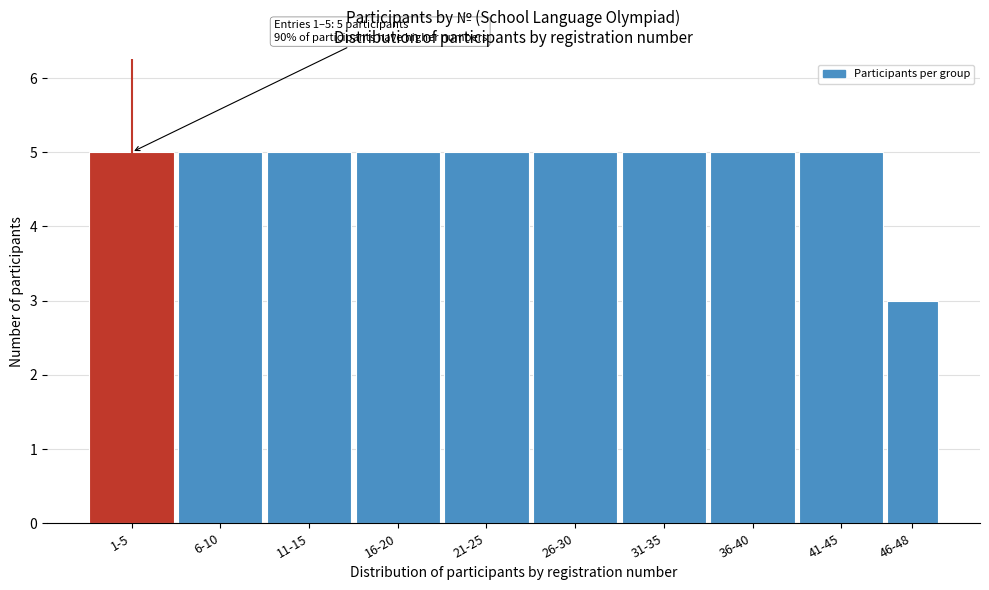

Reading left to right, what are all the values shown in this chart?

5	5	5	5	5	5	5	5	5	3